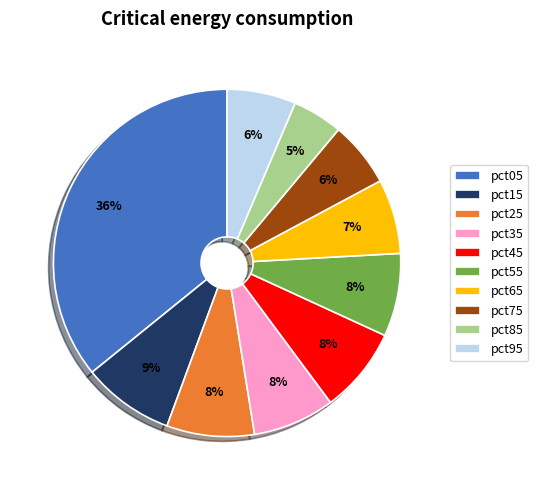

To the nearest percent, what portion does pct15 represent?

9%